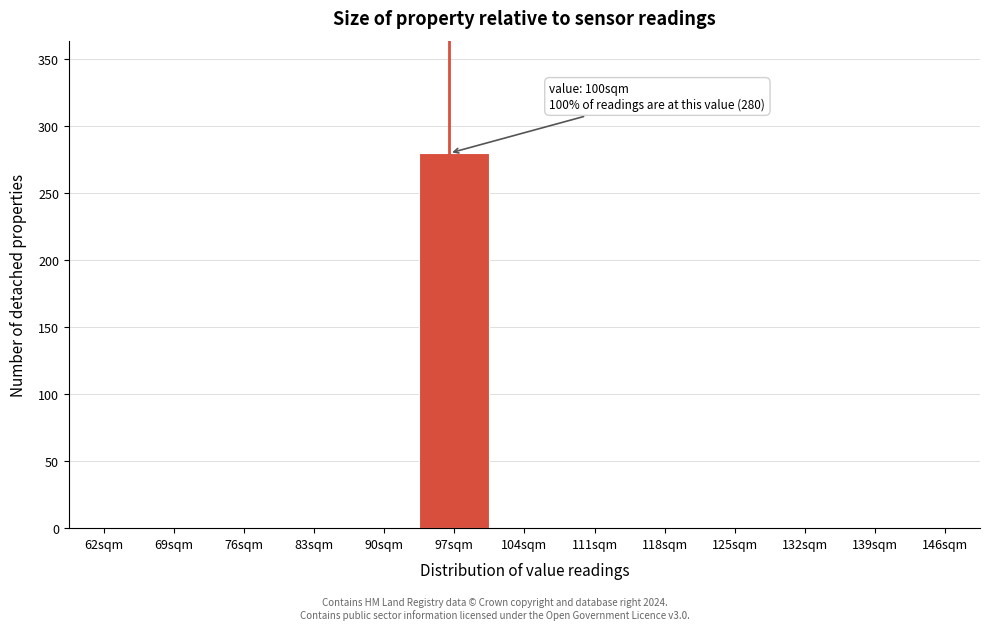

Reading left to right, list all the values displayed in this chart.

62sqm=0	69sqm=0	76sqm=0	83sqm=0	90sqm=0	97sqm=280	104sqm=0	111sqm=0	118sqm=0	125sqm=0	132sqm=0	139sqm=0	146sqm=0